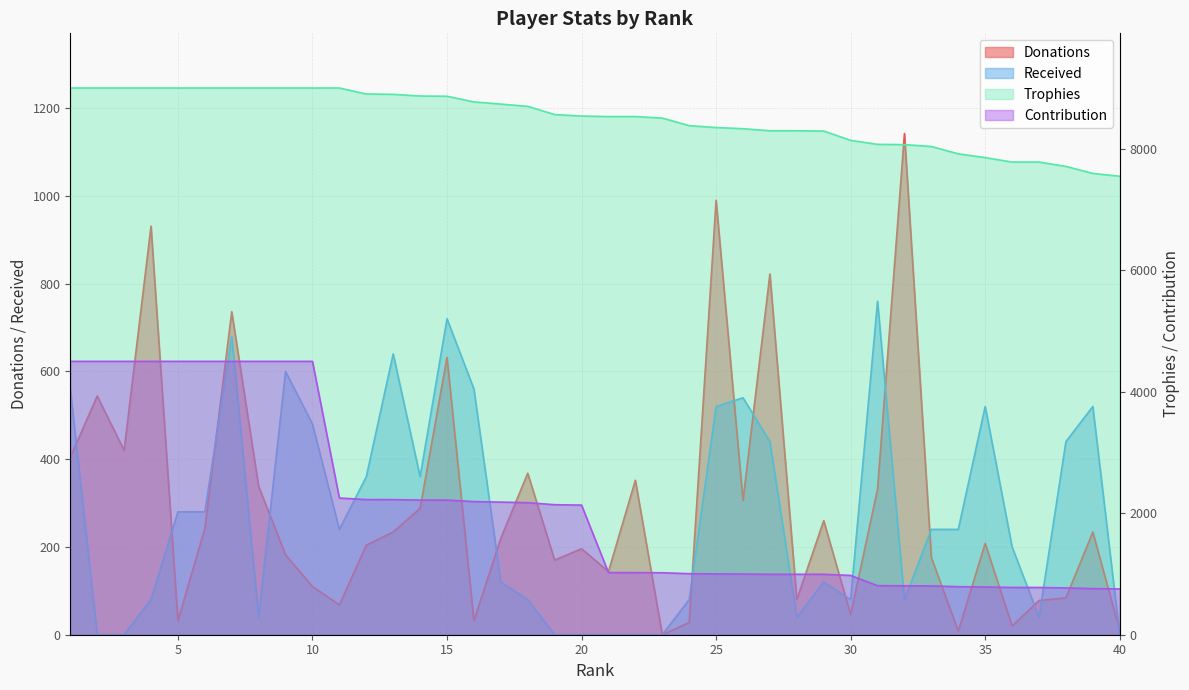

Where does the Received series first go above 240?

1